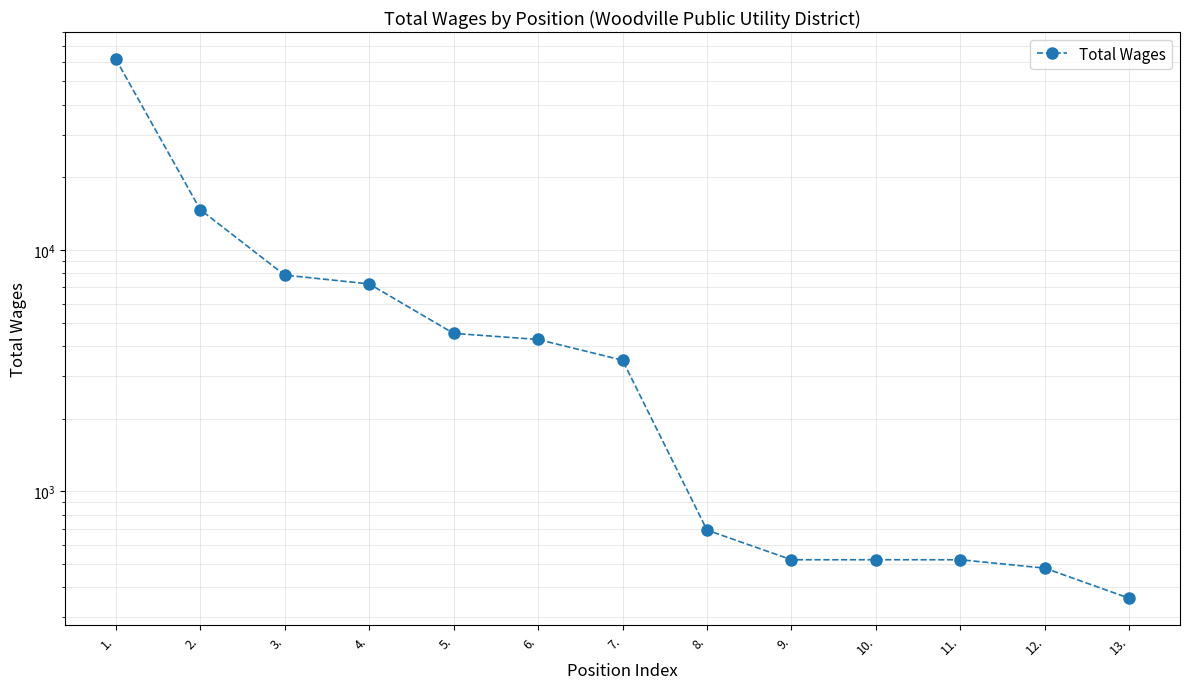

List the labels in order of value, largest first.

1., 2., 3., 4., 5., 6., 7., 8., 9., 10., 11., 12., 13.